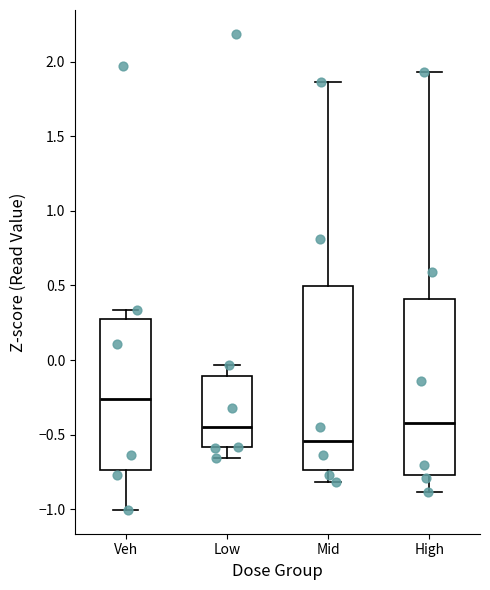

Where does the median line of the box for Low sit on the y-axis? The values are not printed on the chart, so give them approximately, as read against the axis.

-0.45